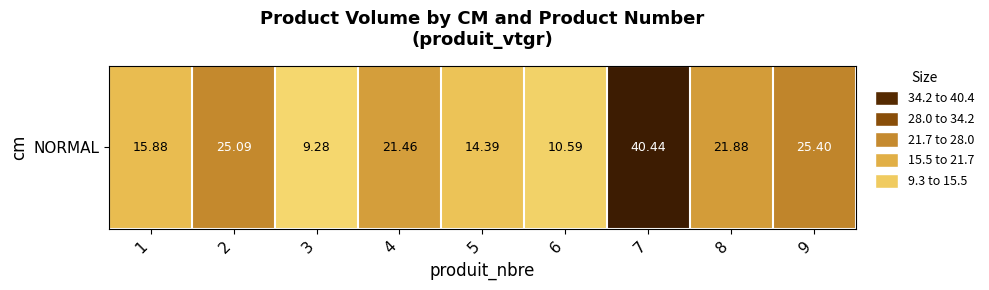

The chart shows a value of 15.8 at 3. True or false?

False